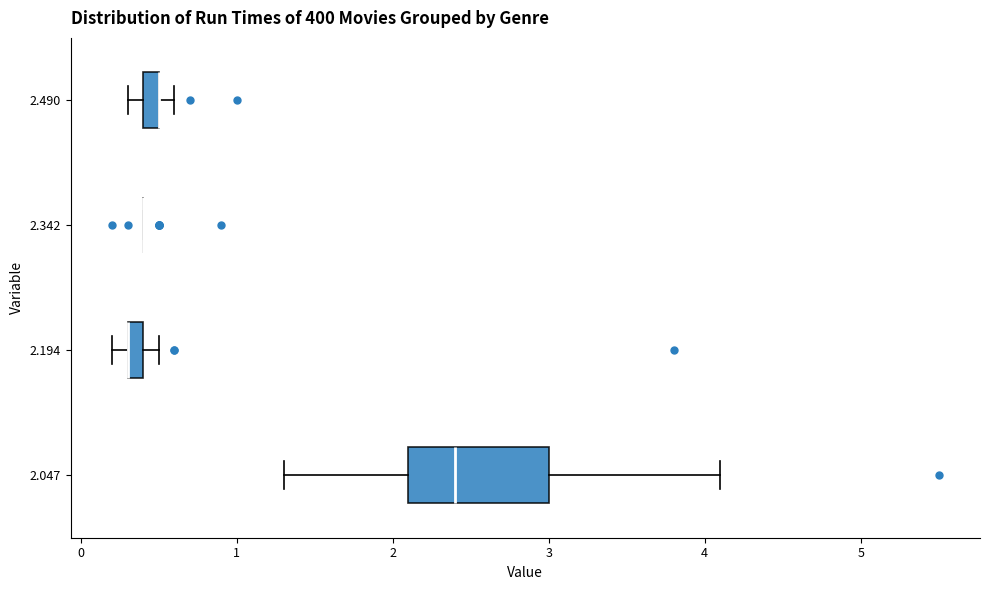

Where is the right edge of the box at y = 2.490 on the x-axis? The values are not printed on the chart, so give them approximately, as read against the axis.

0.5